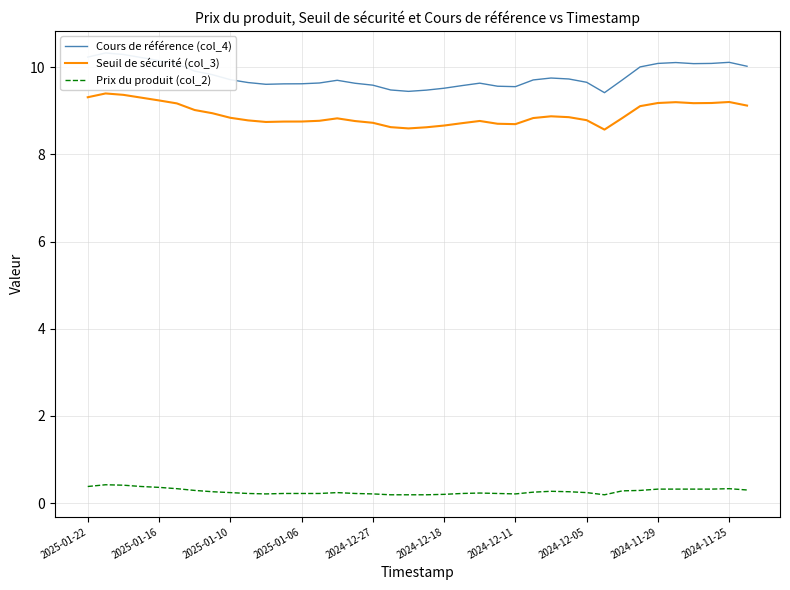

True or false: Prix du produit (col_2) and Seuil de sécurité (col_3) cross at least once.

False